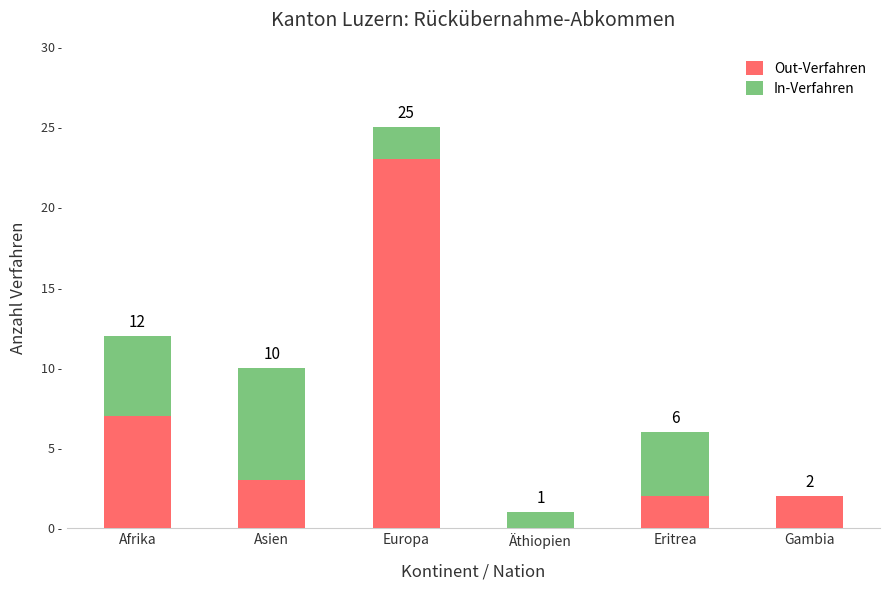

Are the bars grouped side by side (vs. stacked)?

No